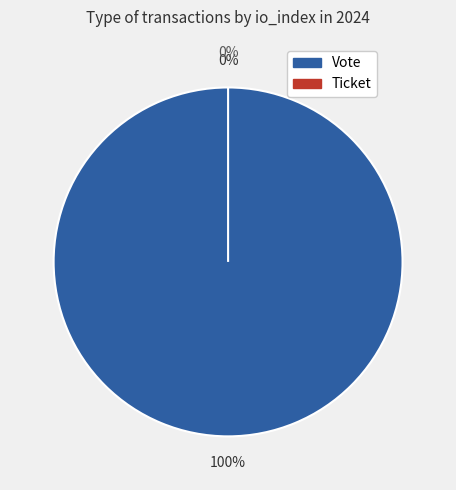

Is it true that Ticket is 0% of the pie?

True